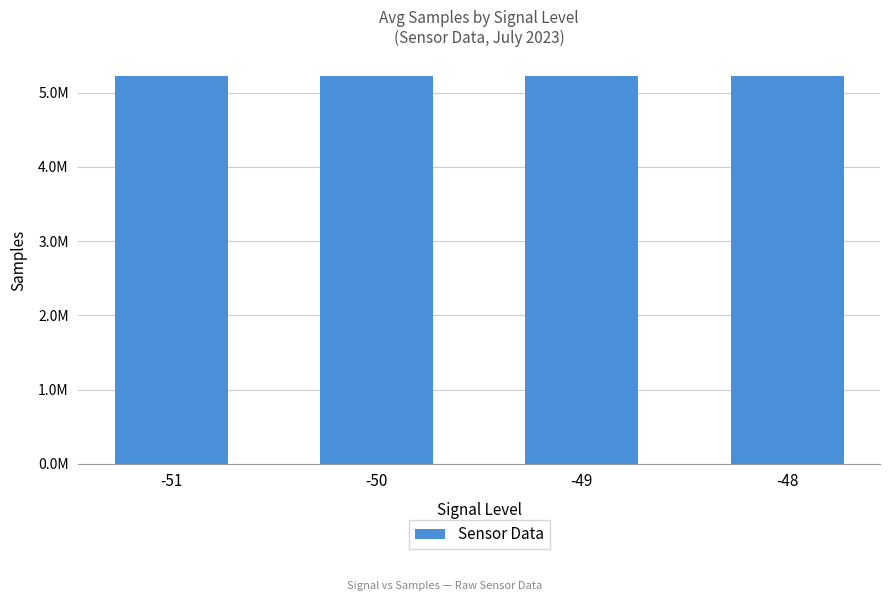

Does the chart contain any negative values?

No